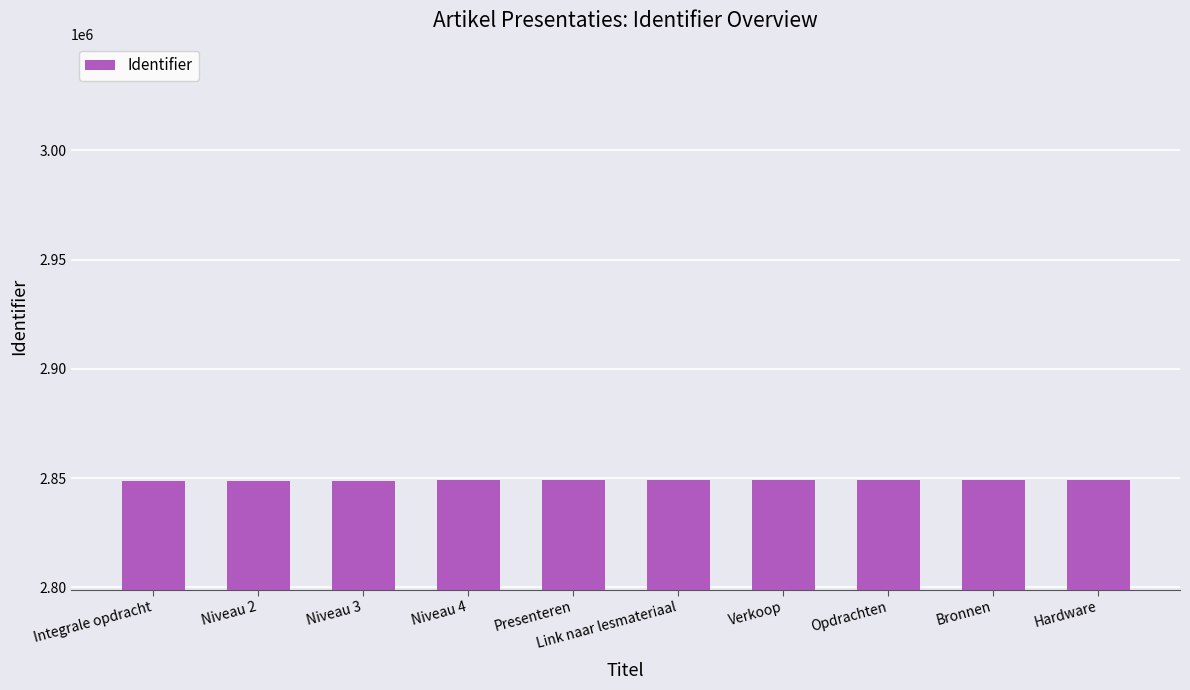

The chart shows a value of 2848886 at Integrale opdracht. True or false?

True